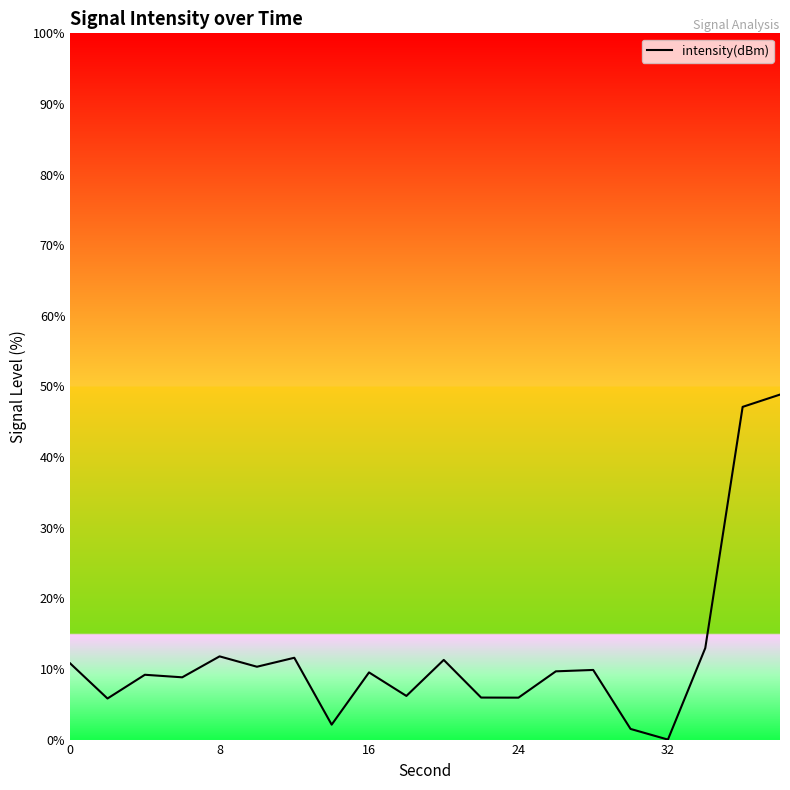

What is the maximum value shown in the chart?

48.9